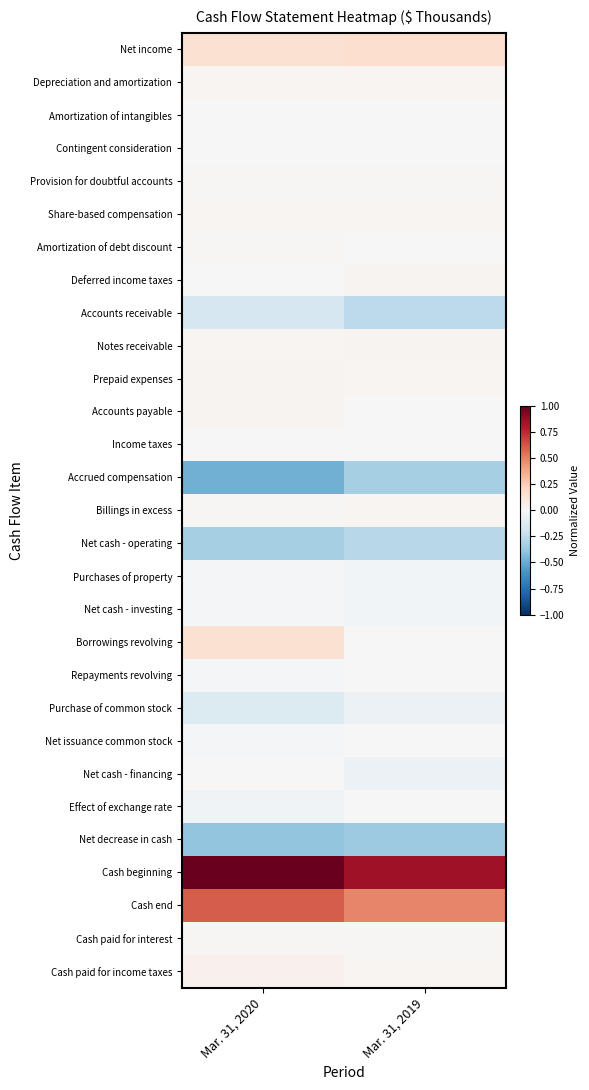

Reading left to right, list all the values displayed in this chart.

Net income: Mar. 31, 2020=0.2	Mar. 31, 2019=0.2
Depreciation and amortization: Mar. 31, 2020=0.0	Mar. 31, 2019=0.0
Amortization of intangibles: Mar. 31, 2020=0.0	Mar. 31, 2019=0.0
Contingent consideration: Mar. 31, 2020=0.0	Mar. 31, 2019=0.0
Provision for doubtful accounts: Mar. 31, 2020=0.0	Mar. 31, 2019=0.0
Share-based compensation: Mar. 31, 2020=0.0	Mar. 31, 2019=0.0
Amortization of debt discount: Mar. 31, 2020=0.0	Mar. 31, 2019=0.0
Deferred income taxes: Mar. 31, 2020=0.0	Mar. 31, 2019=0.0
Accounts receivable: Mar. 31, 2020=-0.2	Mar. 31, 2019=-0.3
Notes receivable: Mar. 31, 2020=0.0	Mar. 31, 2019=0.0
Prepaid expenses: Mar. 31, 2020=0.0	Mar. 31, 2019=0.0
Accounts payable: Mar. 31, 2020=0.0	Mar. 31, 2019=-0.0
Income taxes: Mar. 31, 2020=-0.0	Mar. 31, 2019=0.0
Accrued compensation: Mar. 31, 2020=-0.5	Mar. 31, 2019=-0.3
Billings in excess: Mar. 31, 2020=0.0	Mar. 31, 2019=0.0
Net cash - operating: Mar. 31, 2020=-0.3	Mar. 31, 2019=-0.3
Purchases of property: Mar. 31, 2020=-0.0	Mar. 31, 2019=-0.0
Net cash - investing: Mar. 31, 2020=-0.0	Mar. 31, 2019=-0.0
Borrowings revolving: Mar. 31, 2020=0.1	Mar. 31, 2019=0.0
Repayments revolving: Mar. 31, 2020=-0.0	Mar. 31, 2019=0.0
Purchase of common stock: Mar. 31, 2020=-0.1	Mar. 31, 2019=-0.1
Net issuance common stock: Mar. 31, 2020=-0.0	Mar. 31, 2019=-0.0
Net cash - financing: Mar. 31, 2020=-0.0	Mar. 31, 2019=-0.1
Effect of exchange rate: Mar. 31, 2020=-0.0	Mar. 31, 2019=0.0
Net decrease in cash: Mar. 31, 2020=-0.4	Mar. 31, 2019=-0.4
Cash beginning: Mar. 31, 2020=1.0	Mar. 31, 2019=0.8
Cash end: Mar. 31, 2020=0.6	Mar. 31, 2019=0.5
Cash paid for interest: Mar. 31, 2020=0.0	Mar. 31, 2019=0.0
Cash paid for income taxes: Mar. 31, 2020=0.0	Mar. 31, 2019=0.0